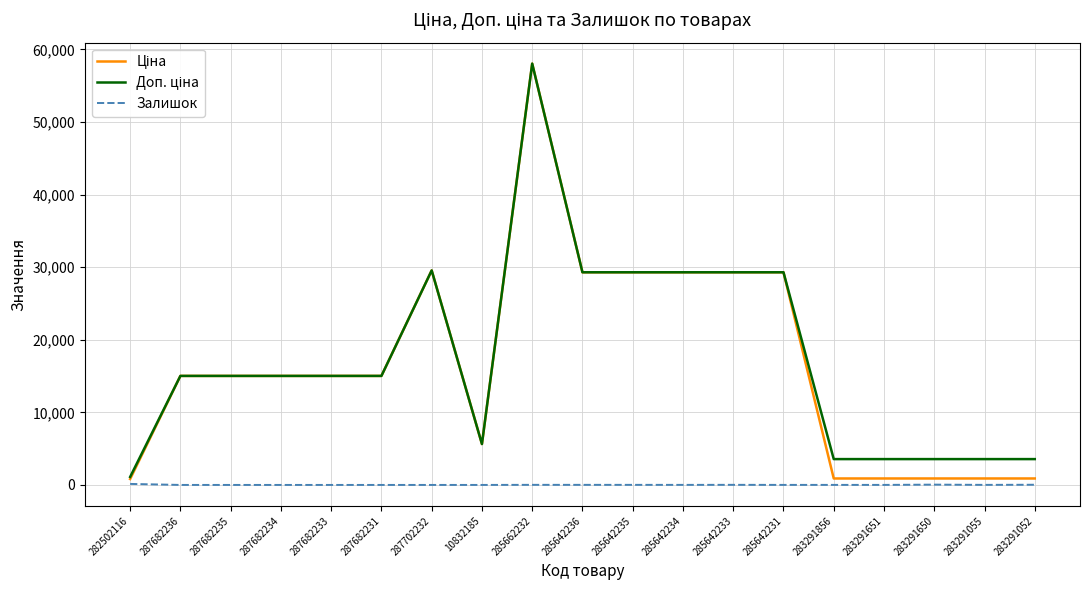

Is it true that Залишок equals 6.0 at 283291856?

True